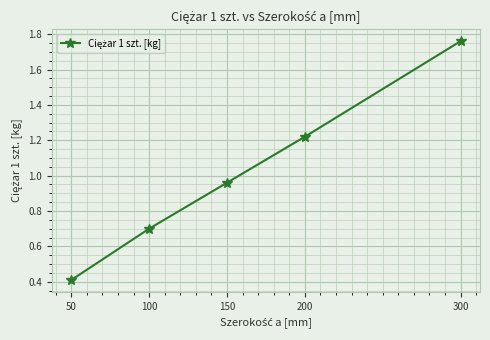

Rank the categories by value from highest to lowest.

300, 200, 150, 100, 50